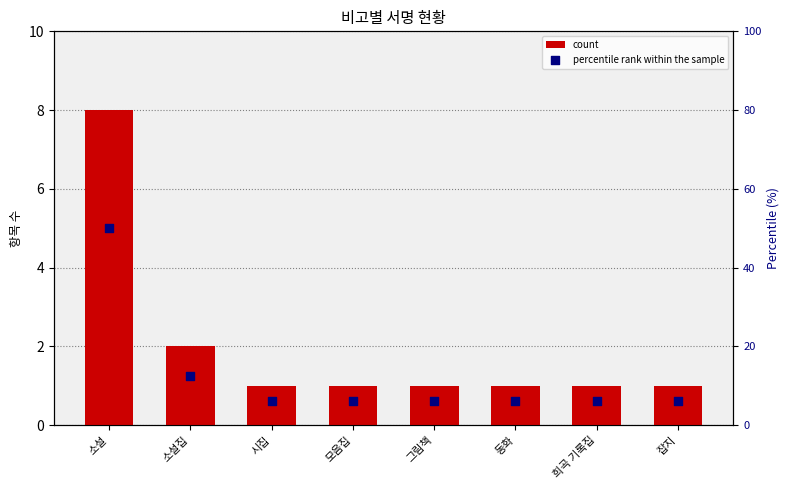

What is the total value across all series at 소설?

58.0